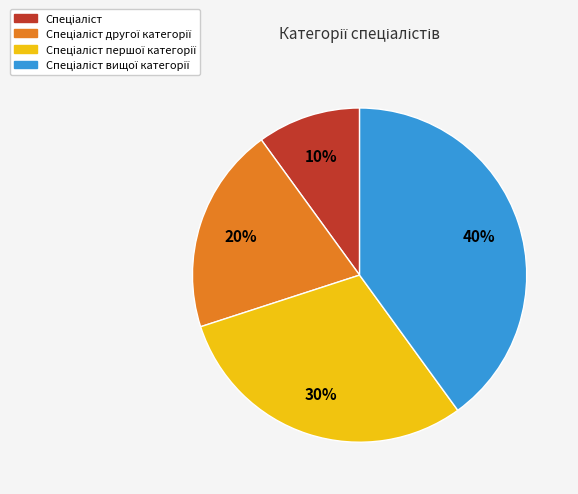

Is there any slice that represents more than half of the pie?

No